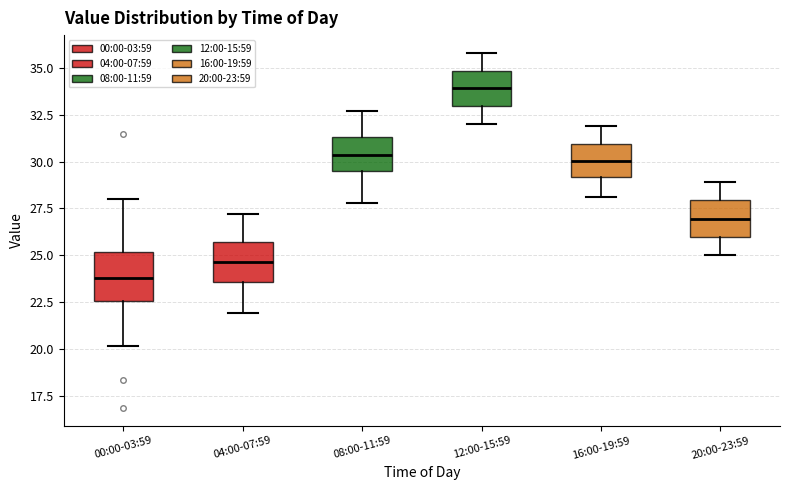

Reading left to right, read every box against the y-axis: the position of its median line, the range the box covers, and the ends of its whiskers. The values are not printed on the chart, so give them approximately, as read against the axis.

00:00-03:59: median 24.0, box 22.5 to 25.0, whiskers 20.0 to 28.0
04:00-07:59: median 24.5, box 23.5 to 25.5, whiskers 22.0 to 27.0
08:00-11:59: median 30.5, box 29.5 to 31.5, whiskers 28.0 to 32.5
12:00-15:59: median 34.0, box 33.0 to 35.0, whiskers 32.0 to 36.0
16:00-19:59: median 30.0, box 29.0 to 31.0, whiskers 28.0 to 32.0
20:00-23:59: median 27.0, box 26.0 to 28.0, whiskers 25.0 to 29.0